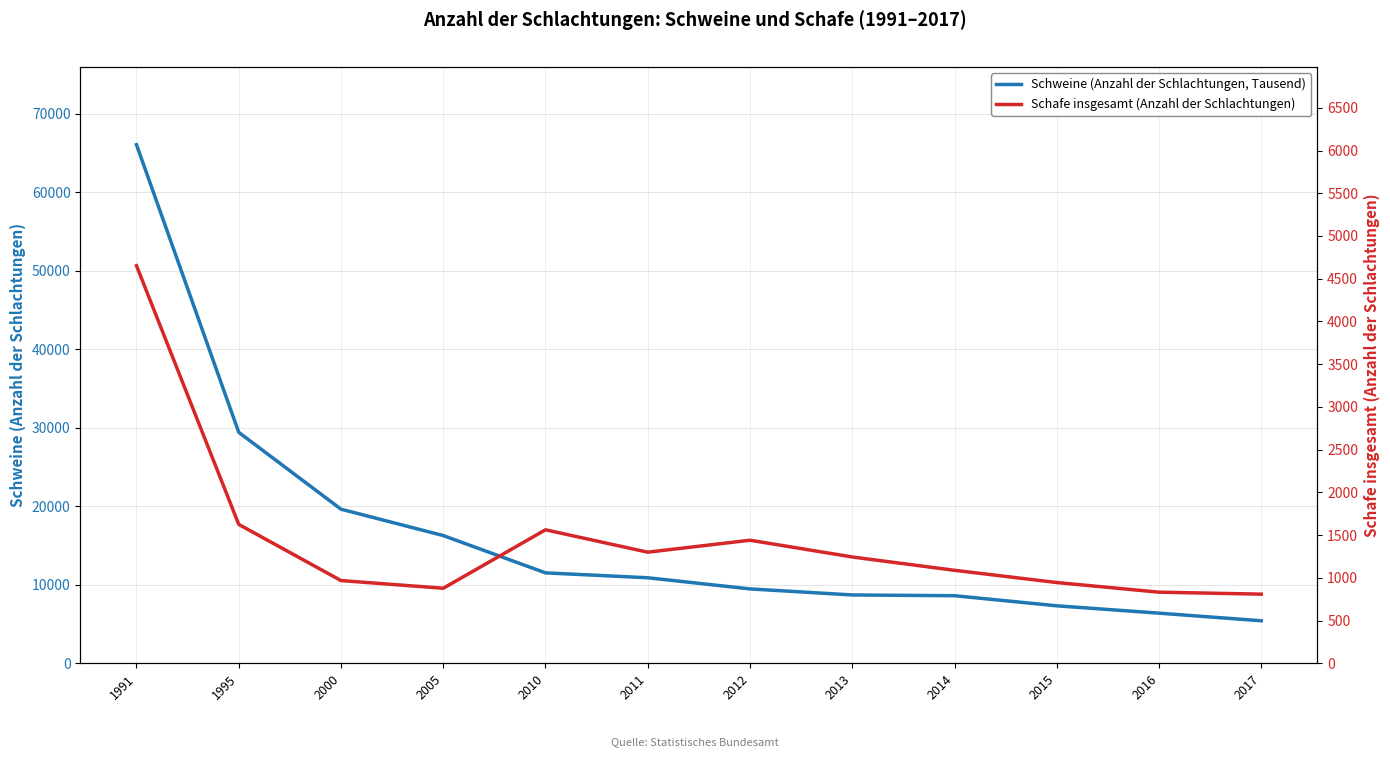

List the series in order of their overall mean, highest first.

Schweine (Anzahl der Schlachtungen, Tausend), Schafe insgesamt (Anzahl der Schlachtungen)